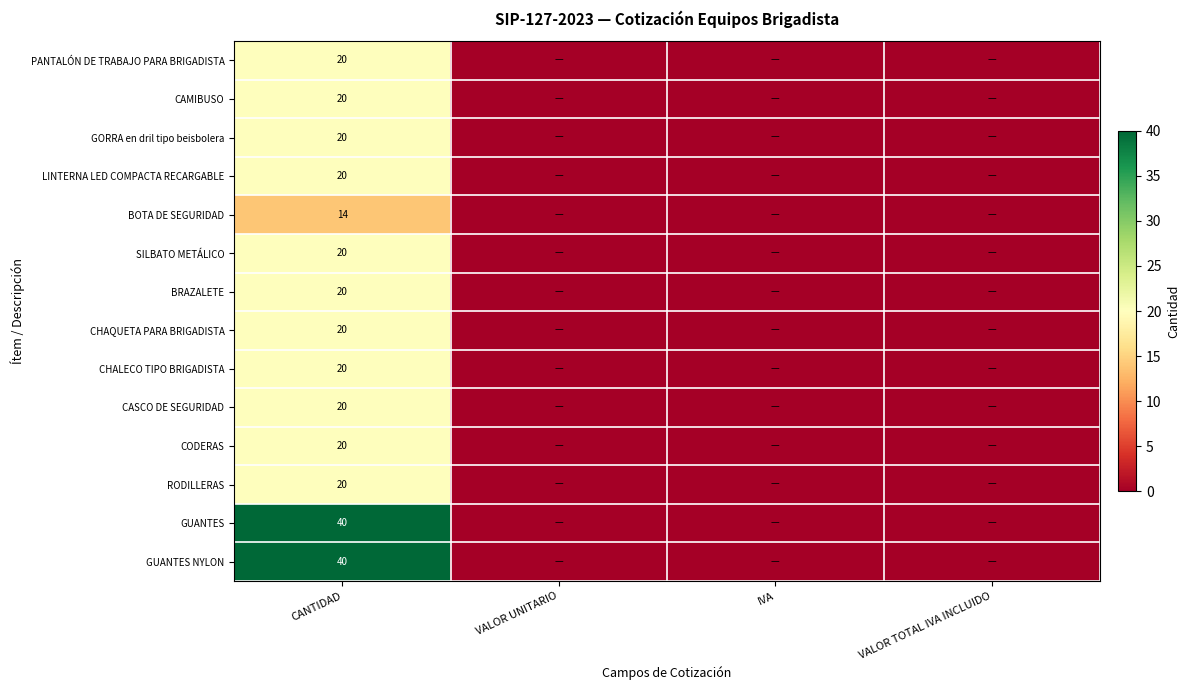

What is the total value across all series at CANTIDAD?

314